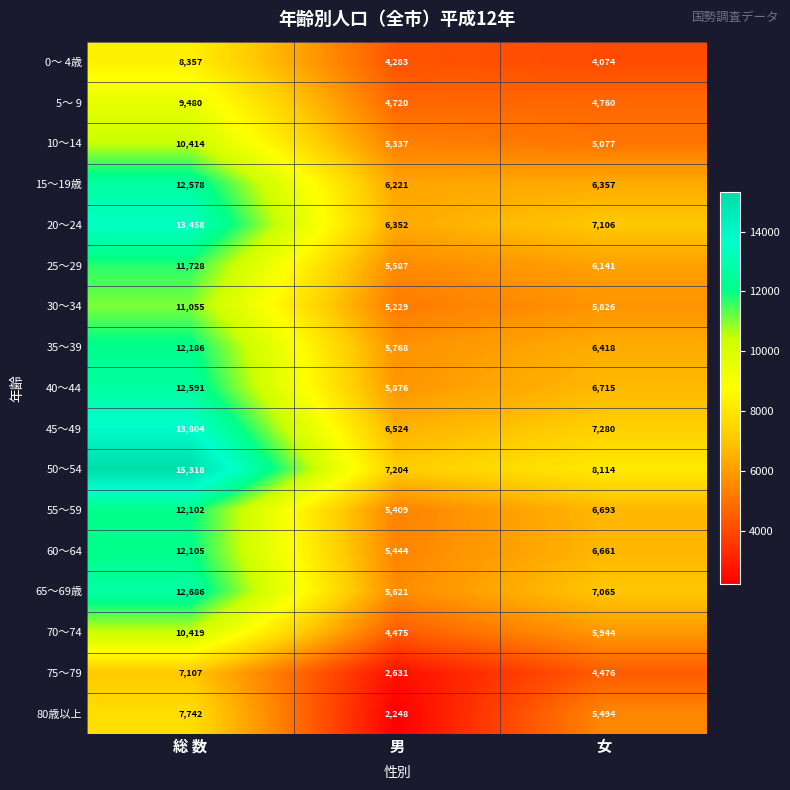

List the series in order of their peak value, highest first.

50～54, 45～49, 20～24, 65～69歳, 40～44, 15～19歳, 35～39, 60～64, 55～59, 25～29, 30～34, 70～74, 10～14, 5～ 9, 0～ 4歳, 80歳以上, 75～79